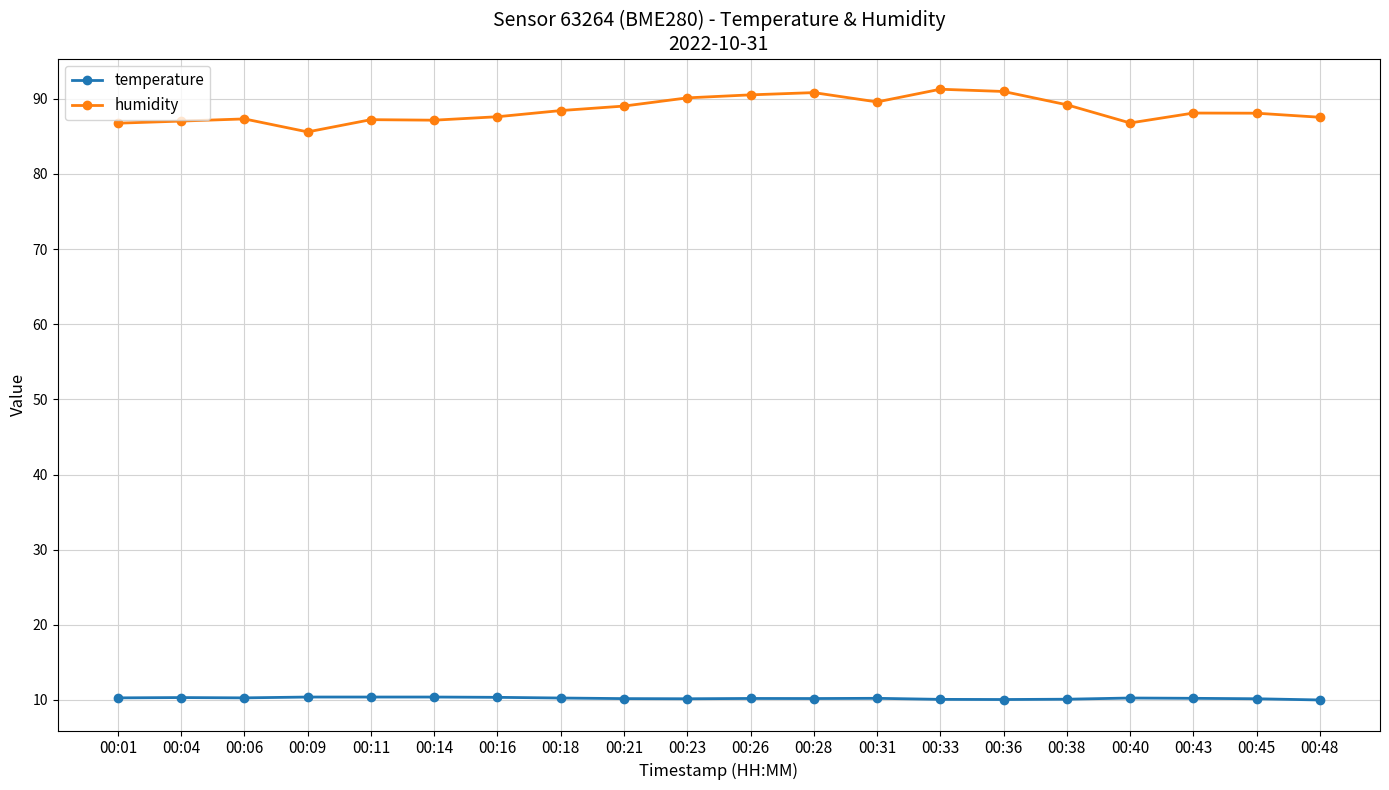

Where does the humidity series first go above 88?

00:18